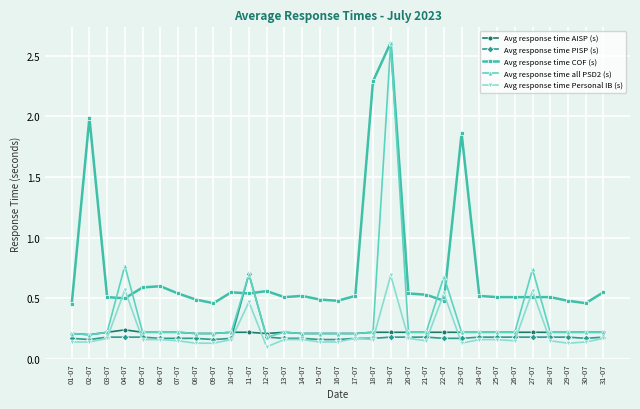

How many Avg response time AISP (s) values are between 0 and 1?

31